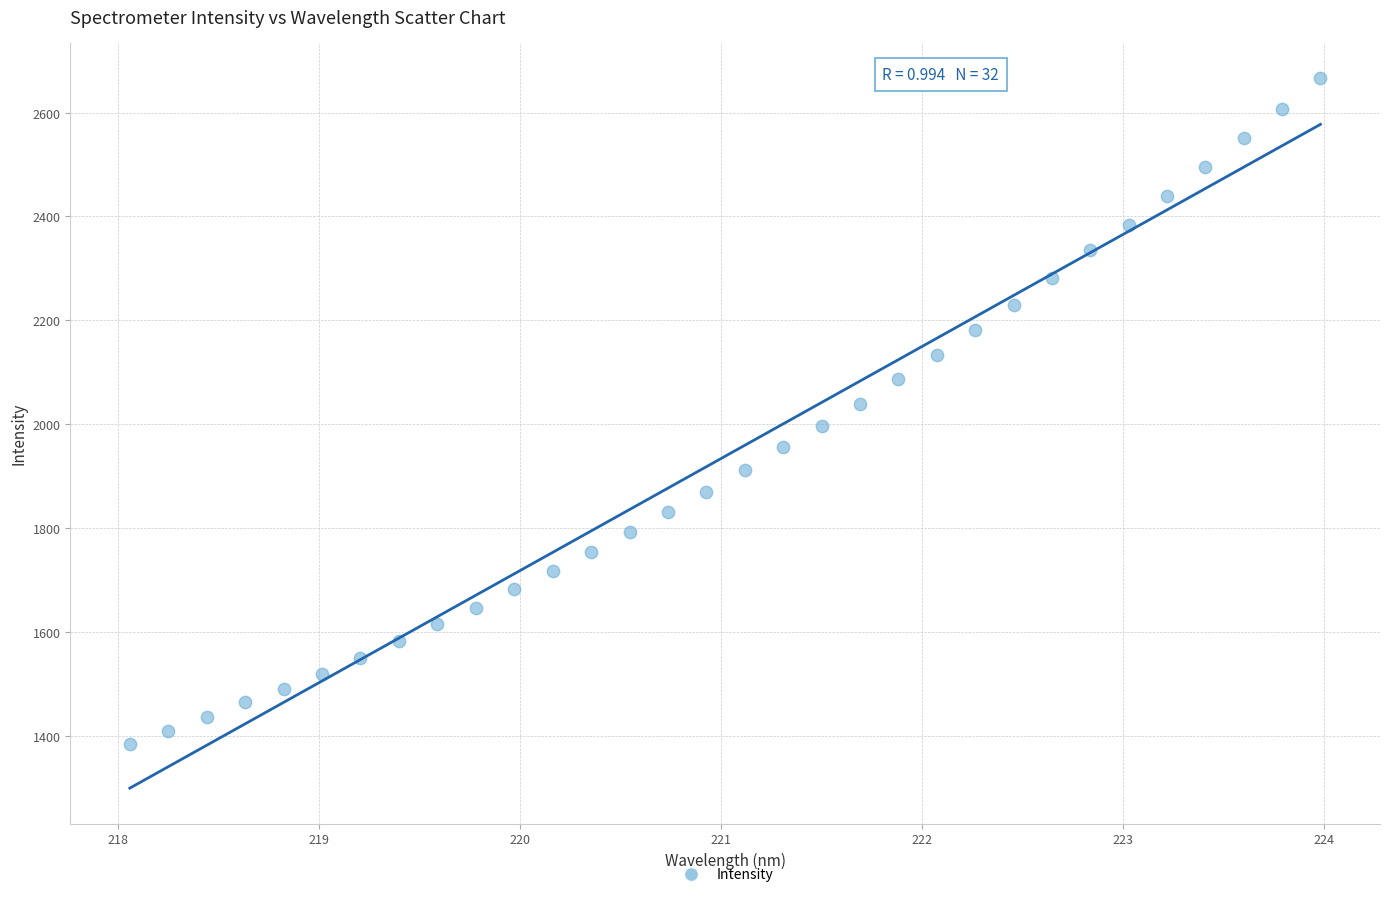

What is the range of Y values (max minus min)?

1282.5